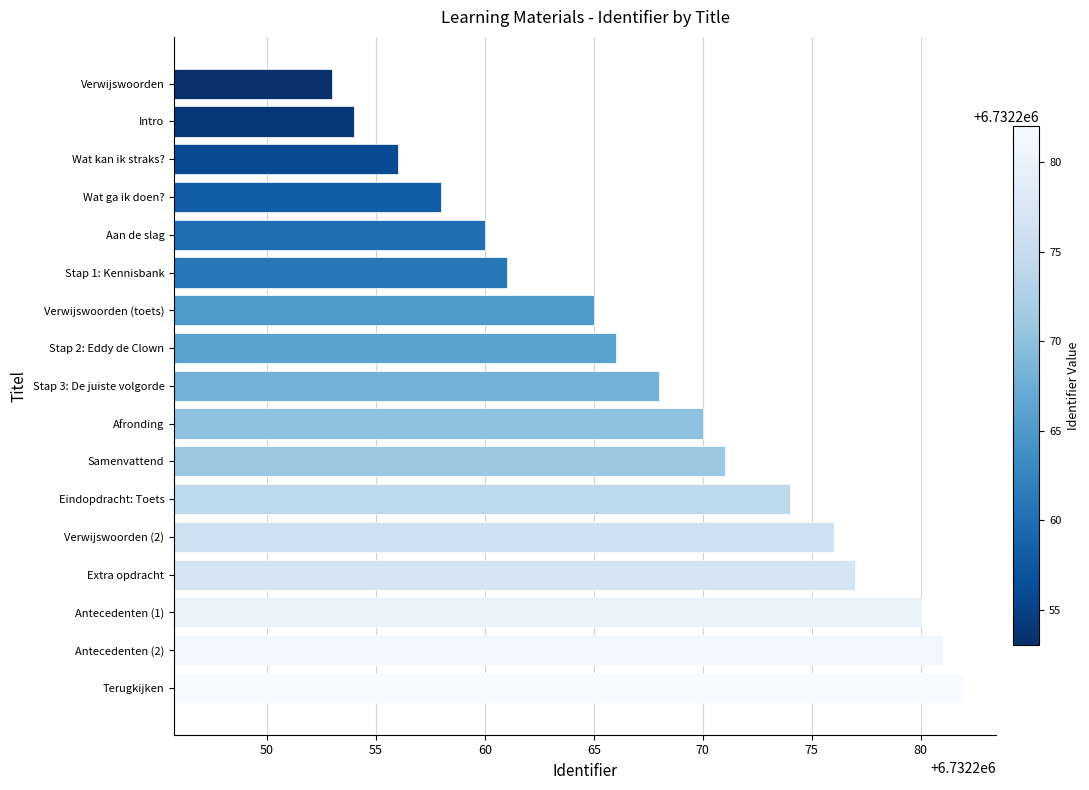

What is the average value?

6732268